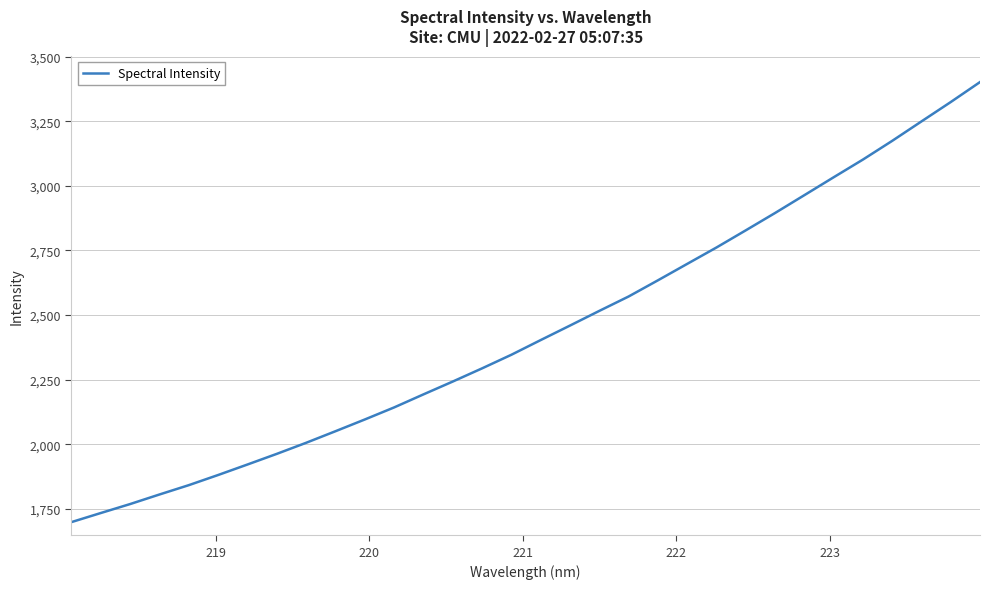

What is the minimum value shown in the chart?

1699.7